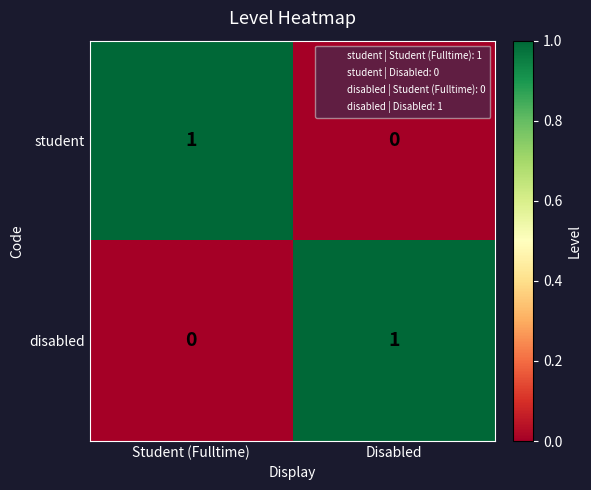

The student series shows 0 at Disabled. True or false?

True